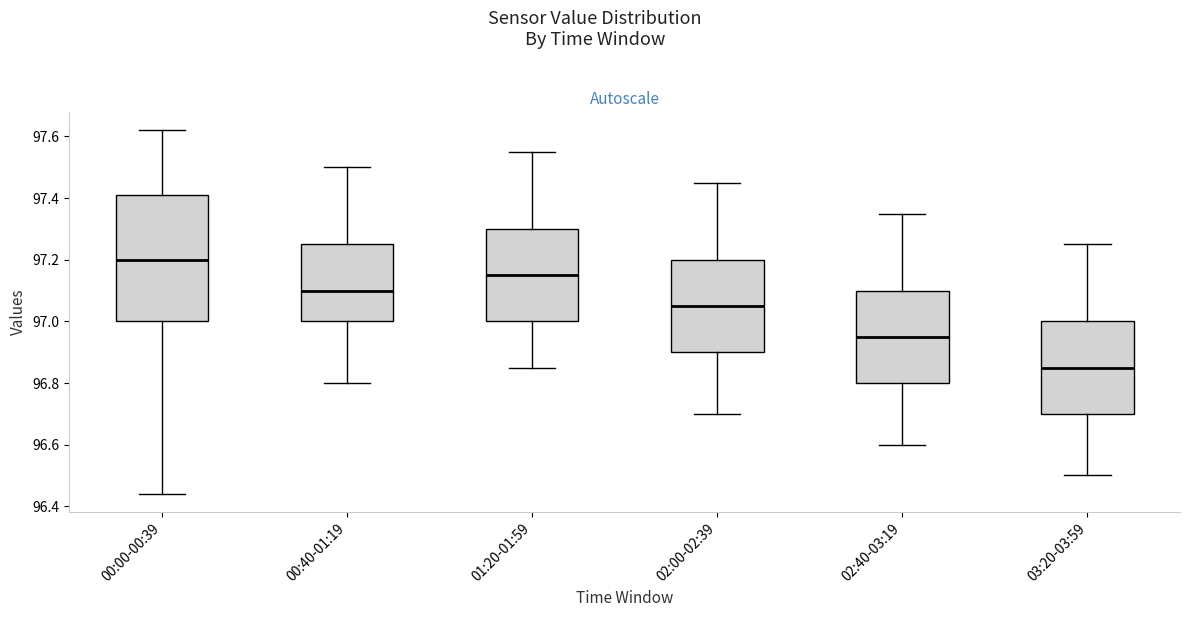

Reading left to right, transcribe this box plot: for each box, give where its median line is, the range the box spans, and where its two whiskers end, as read against the y-axis. The values are not printed on the chart, so give them approximately, as read against the axis.

00:00-00:39: median 97.20, box 97.00 to 97.42, whiskers 96.44 to 97.62
00:40-01:19: median 97.10, box 97.00 to 97.26, whiskers 96.80 to 97.50
01:20-01:59: median 97.16, box 97.00 to 97.30, whiskers 96.86 to 97.56
02:00-02:39: median 97.06, box 96.90 to 97.20, whiskers 96.70 to 97.46
02:40-03:19: median 96.96, box 96.80 to 97.10, whiskers 96.60 to 97.36
03:20-03:59: median 96.86, box 96.70 to 97.00, whiskers 96.50 to 97.26